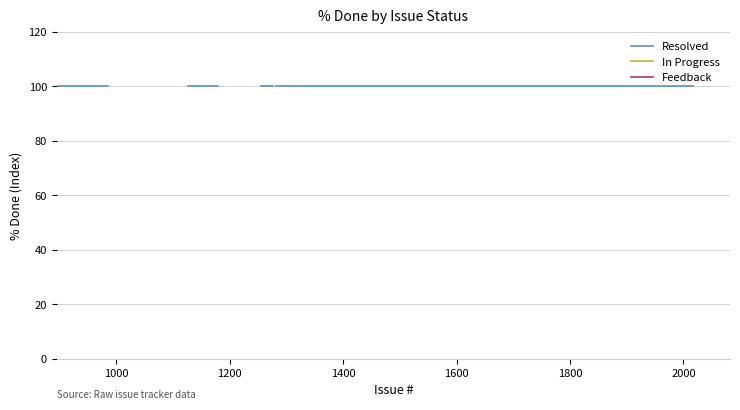

True or false: Resolved has a value of 141.1 at 13.

False